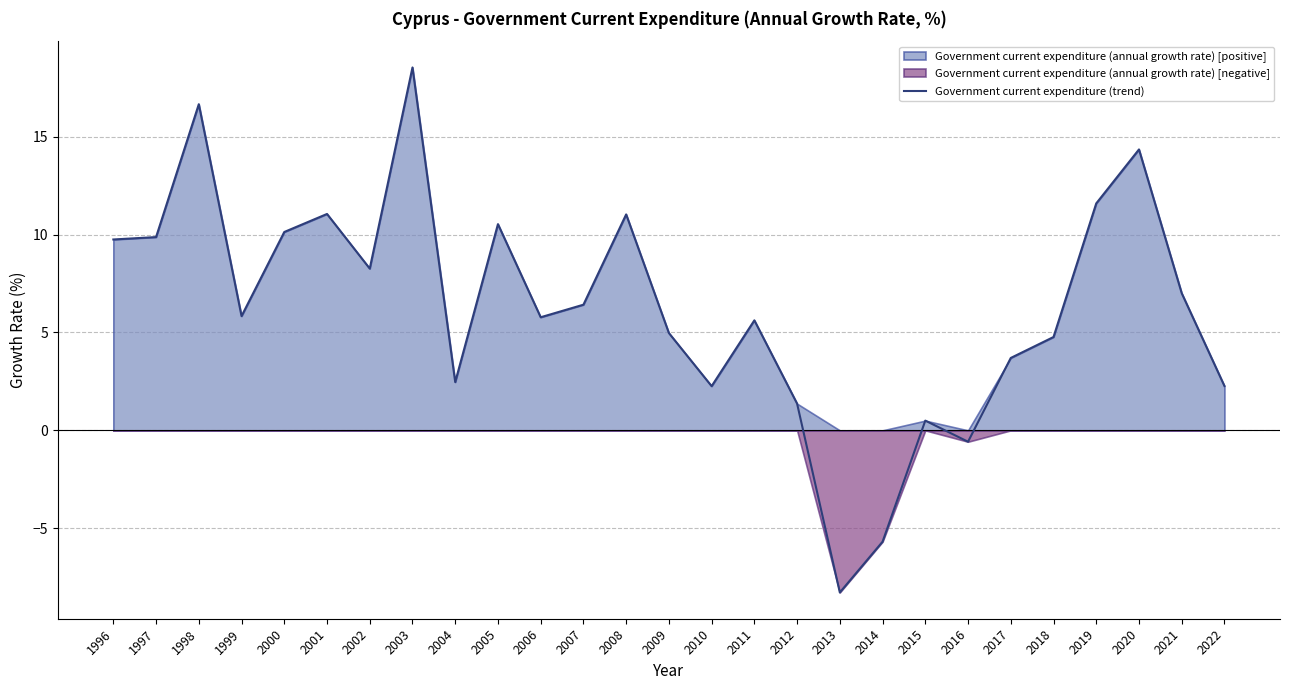

Is it true that the value at 2007 is 6.4?

True